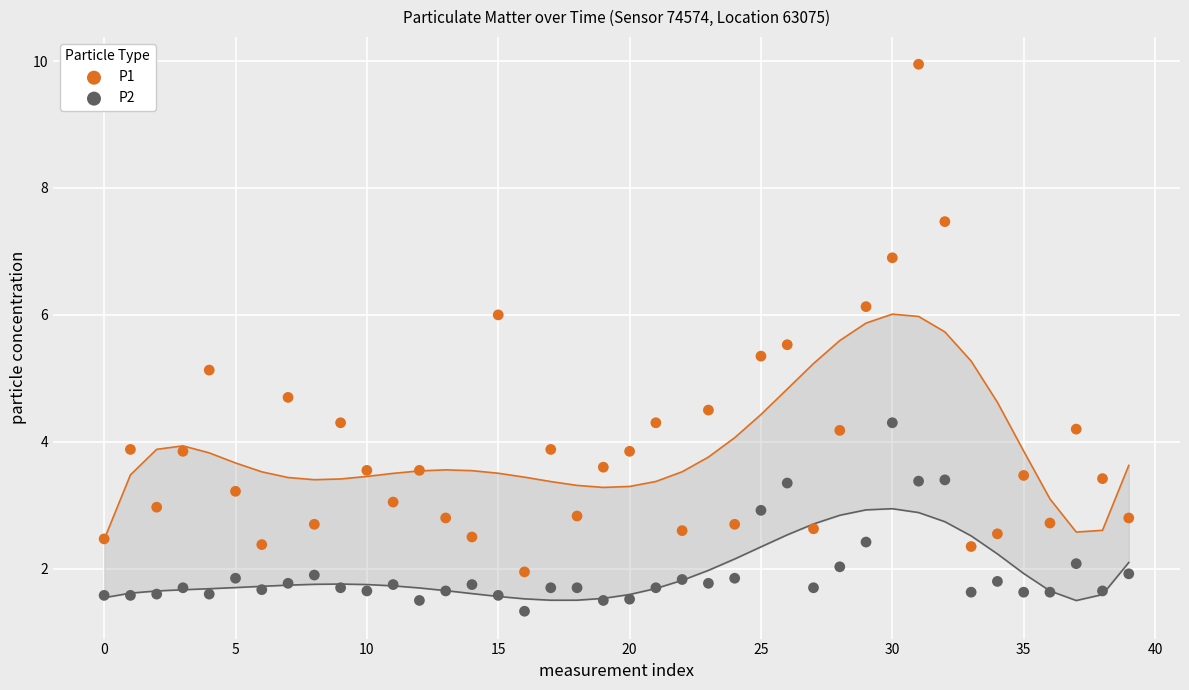

Which series contains the lowest Y value?

P2